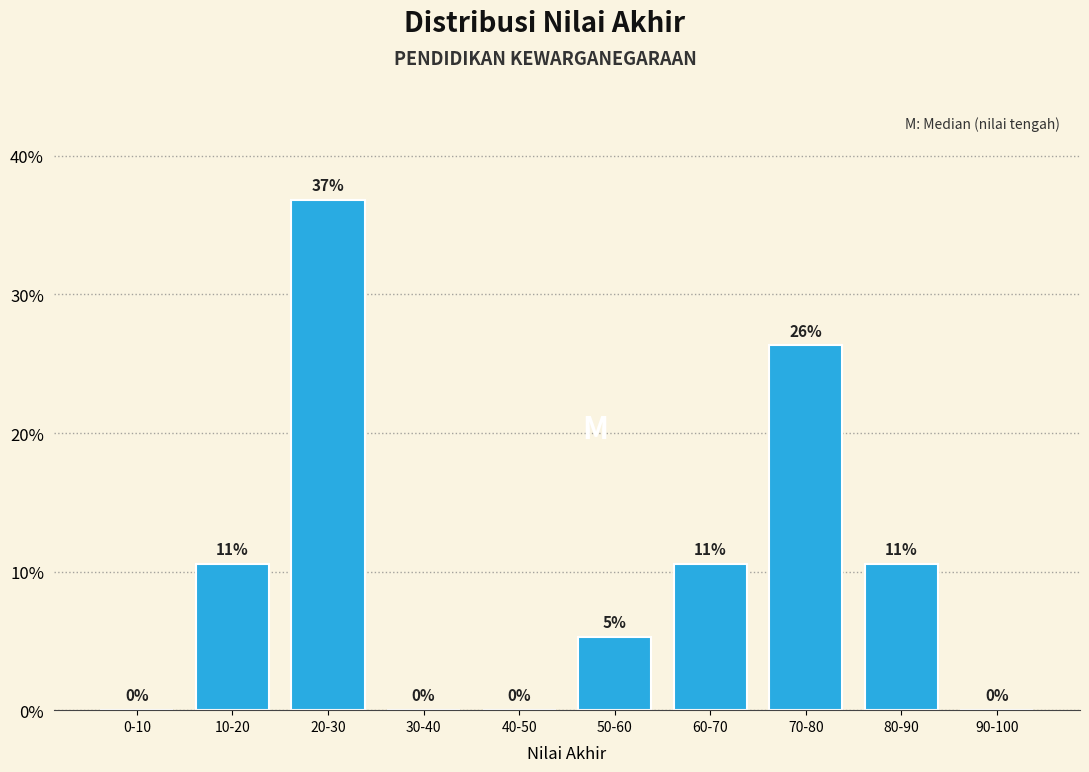

The chart shows a value of 26.3 at 70-80. True or false?

True